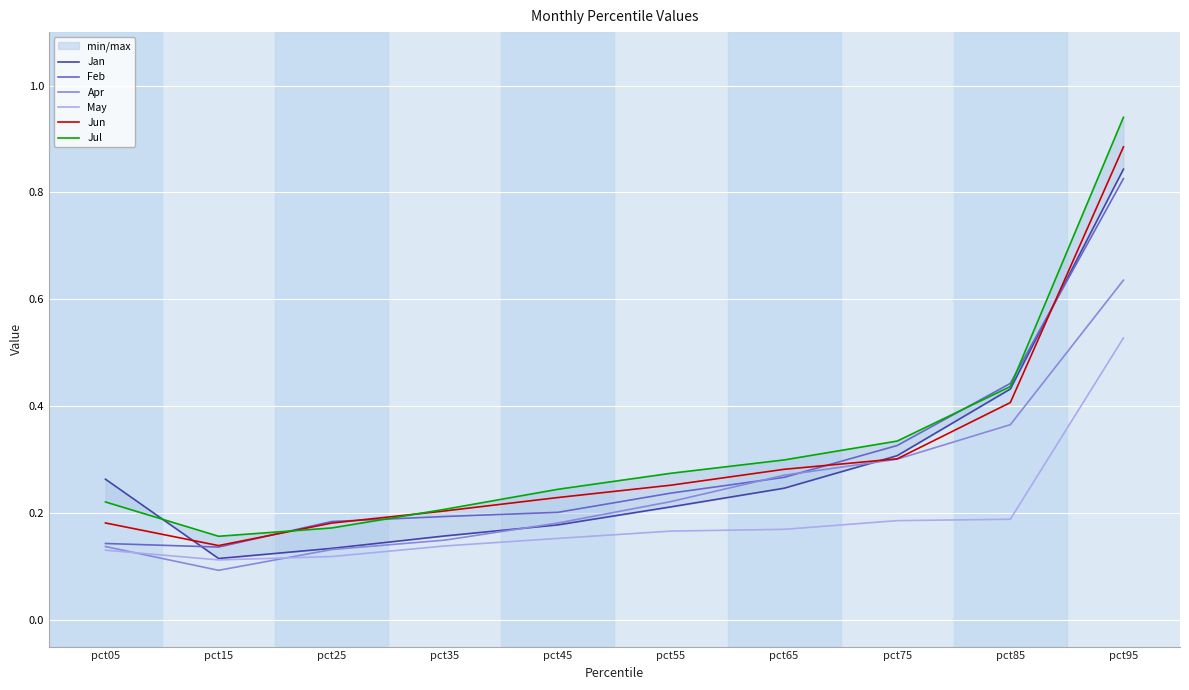

Reading left to right, what are all the values shown in this chart?

Jan: pct05=0.3	pct15=0.1	pct25=0.1	pct35=0.2	pct45=0.2	pct55=0.2	pct65=0.2	pct75=0.3	pct85=0.4	pct95=0.8
Feb: pct05=0.1	pct15=0.1	pct25=0.2	pct35=0.2	pct45=0.2	pct55=0.2	pct65=0.3	pct75=0.3	pct85=0.4	pct95=0.8
Apr: pct05=0.1	pct15=0.1	pct25=0.1	pct35=0.1	pct45=0.2	pct55=0.2	pct65=0.3	pct75=0.3	pct85=0.4	pct95=0.6
May: pct05=0.1	pct15=0.1	pct25=0.1	pct35=0.1	pct45=0.2	pct55=0.2	pct65=0.2	pct75=0.2	pct85=0.2	pct95=0.5
Jun: pct05=0.2	pct15=0.1	pct25=0.2	pct35=0.2	pct45=0.2	pct55=0.3	pct65=0.3	pct75=0.3	pct85=0.4	pct95=0.9
Jul: pct05=0.2	pct15=0.2	pct25=0.2	pct35=0.2	pct45=0.2	pct55=0.3	pct65=0.3	pct75=0.3	pct85=0.4	pct95=0.9